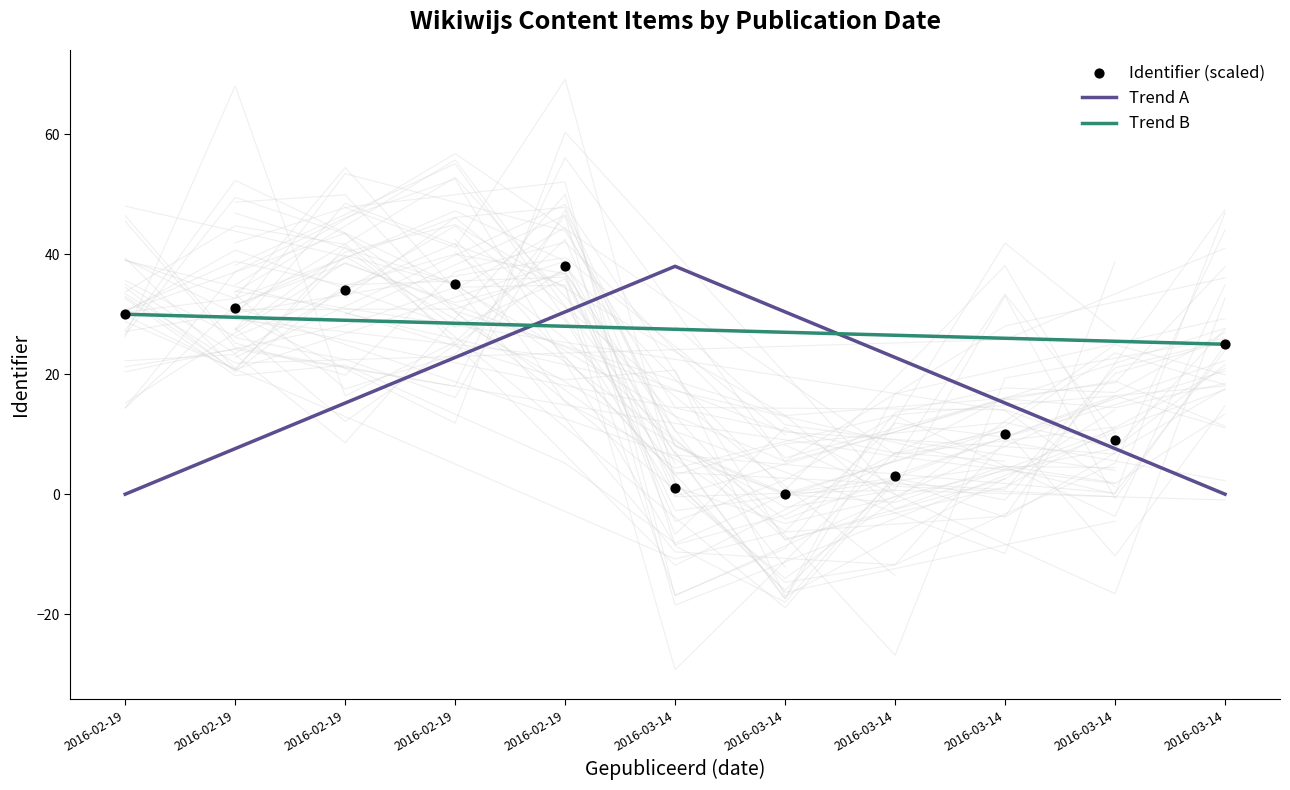

Is the value of Trend B at 2016-02-19 greater than the value of Identifier (scaled) at 2016-02-19?

No